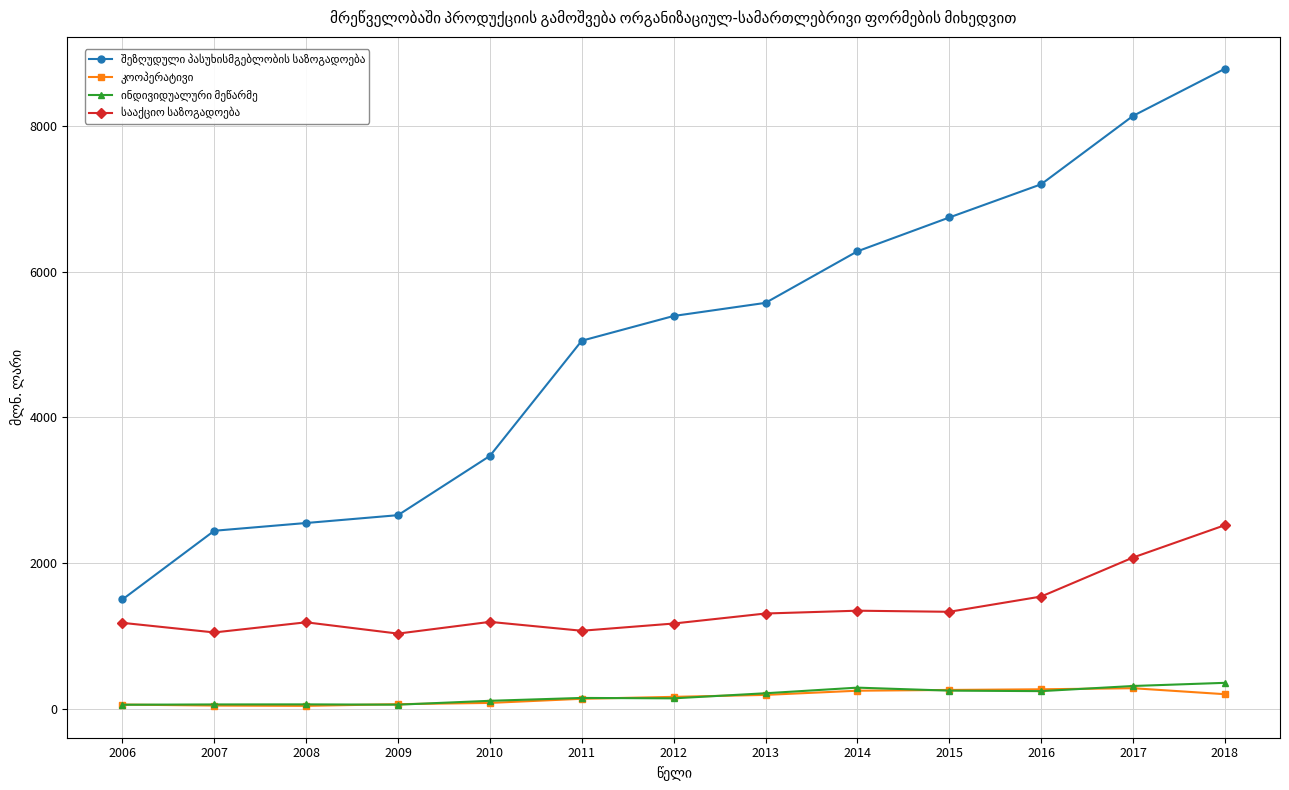

What is the spread (max minus min) of values at 2014?

6034.8